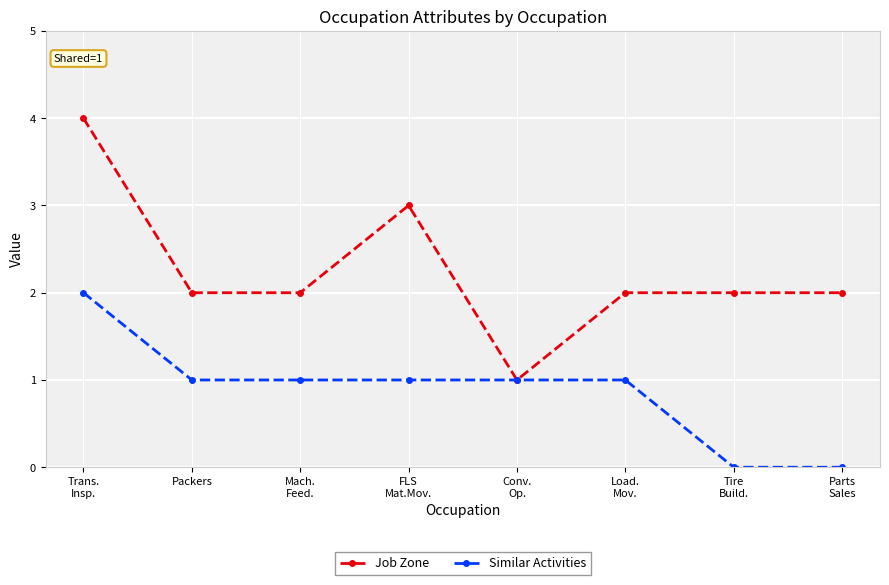

Does the chart have visible grid lines?

Yes